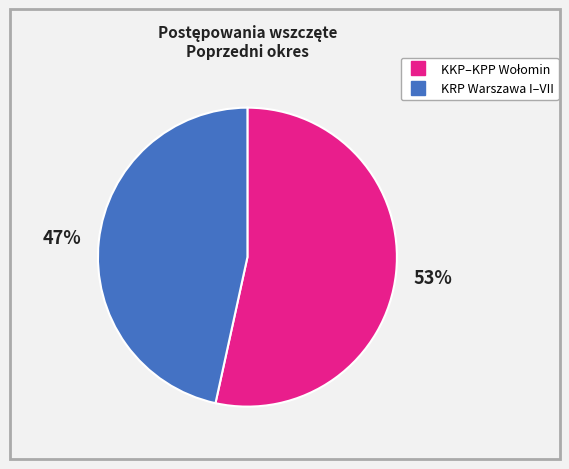

Is there a majority slice in this chart?

Yes